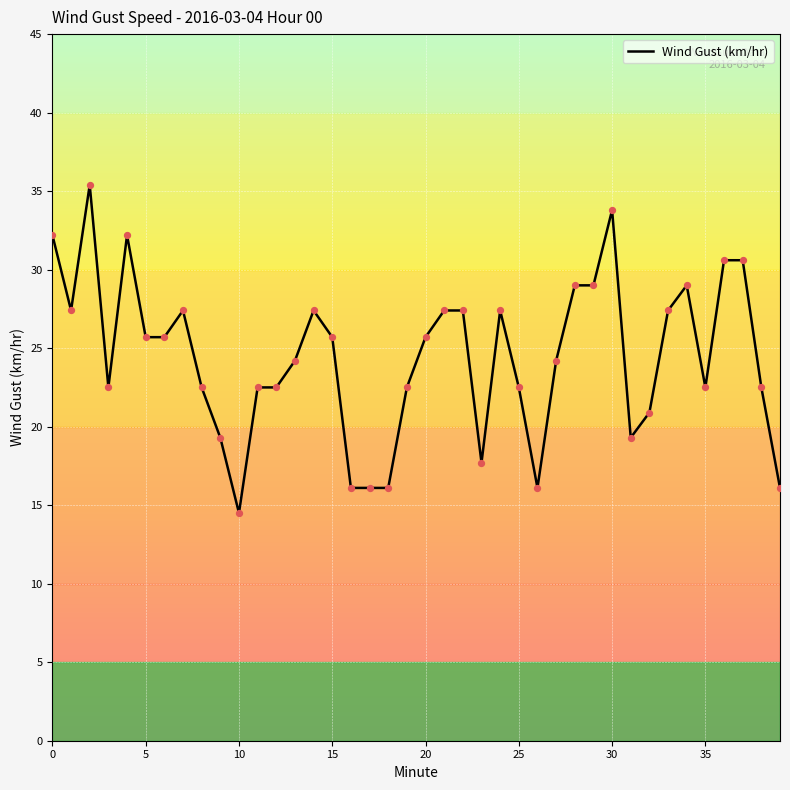

What is the minimum value shown in the chart?

14.5